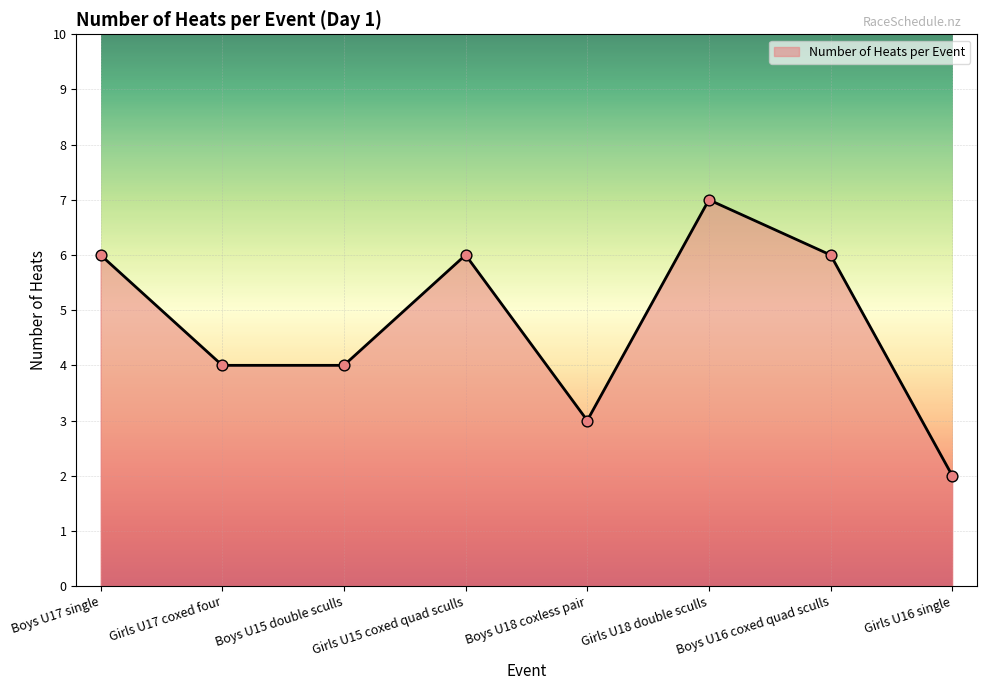

Approximately how many times larger is the value at Boys U17 single compared to Boys U15 double sculls?

1.5